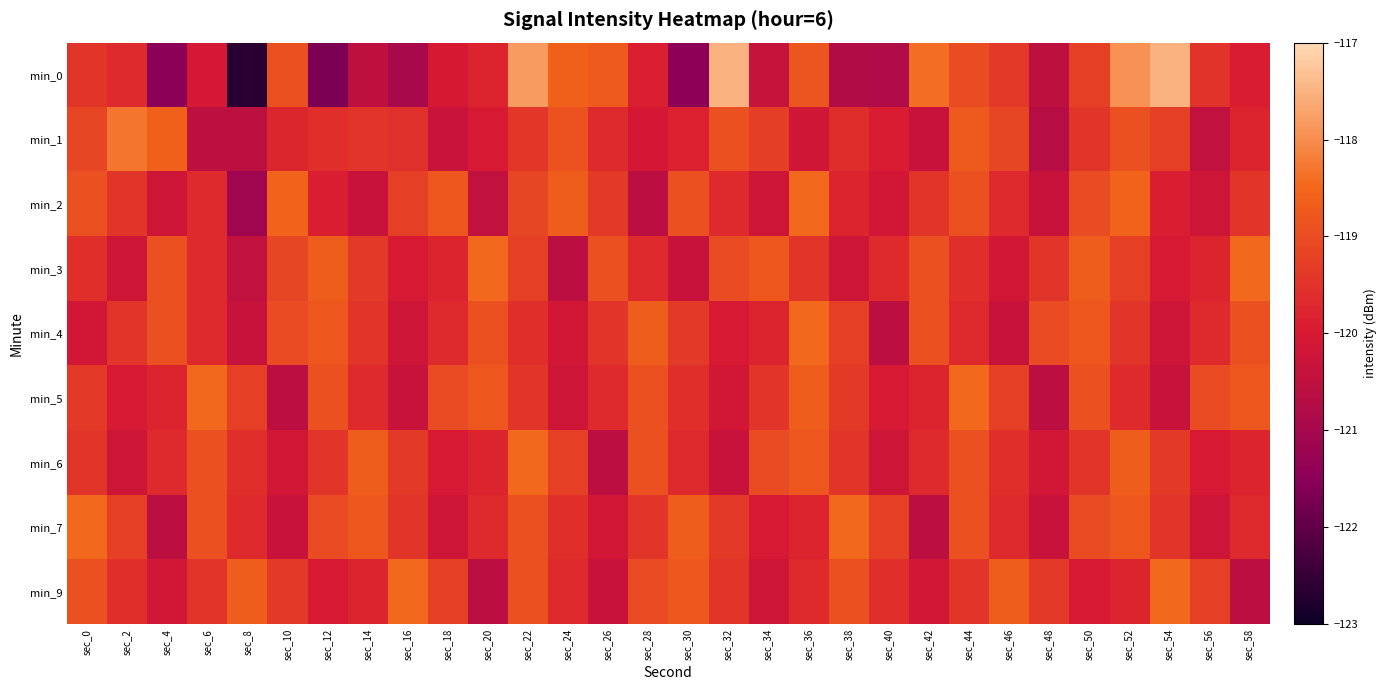

Reading left to right, list all the values displayed in this chart.

min_0: sec_0=-119.5	sec_2=-119.7	sec_4=-121.5	sec_6=-120.1	sec_8=-122.6	sec_10=-118.9	sec_12=-121.7	sec_14=-120.5	sec_16=-120.9	sec_18=-120.0	sec_20=-119.8	sec_22=-117.8	sec_24=-118.6	sec_26=-118.7	sec_28=-119.9	sec_30=-121.4	sec_32=-117.5	sec_34=-120.4	sec_36=-118.8	sec_38=-120.8	sec_40=-120.8	sec_42=-118.4	sec_44=-119.0	sec_46=-119.4	sec_48=-120.5	sec_50=-119.3	sec_52=-117.9	sec_54=-117.5	sec_56=-119.5	sec_58=-119.9
min_1: sec_0=-119.1	sec_2=-118.3	sec_4=-118.6	sec_6=-120.5	sec_8=-120.6	sec_10=-119.7	sec_12=-119.6	sec_14=-119.5	sec_16=-119.5	sec_18=-120.3	sec_20=-120.0	sec_22=-119.4	sec_24=-118.9	sec_26=-119.7	sec_28=-120.1	sec_30=-119.8	sec_32=-118.9	sec_34=-119.3	sec_36=-120.2	sec_38=-119.6	sec_40=-119.9	sec_42=-120.3	sec_44=-118.8	sec_46=-119.1	sec_48=-120.7	sec_50=-119.5	sec_52=-118.9	sec_54=-119.2	sec_56=-120.5	sec_58=-119.8
min_2: sec_0=-118.9	sec_2=-119.5	sec_4=-120.2	sec_6=-119.7	sec_8=-121.1	sec_10=-118.6	sec_12=-119.9	sec_14=-120.3	sec_16=-119.2	sec_18=-118.8	sec_20=-120.5	sec_22=-119.1	sec_24=-118.7	sec_26=-119.3	sec_28=-120.6	sec_30=-118.9	sec_32=-119.7	sec_34=-120.2	sec_36=-118.5	sec_38=-119.8	sec_40=-120.1	sec_42=-119.5	sec_44=-118.9	sec_46=-119.7	sec_48=-120.3	sec_50=-119.0	sec_52=-118.6	sec_54=-119.9	sec_56=-120.2	sec_58=-119.5
min_3: sec_0=-119.6	sec_2=-120.2	sec_4=-118.9	sec_6=-119.7	sec_8=-120.5	sec_10=-119.1	sec_12=-118.7	sec_14=-119.3	sec_16=-120.0	sec_18=-119.8	sec_20=-118.5	sec_22=-119.2	sec_24=-120.6	sec_26=-118.9	sec_28=-119.7	sec_30=-120.3	sec_32=-119.0	sec_34=-118.8	sec_36=-119.5	sec_38=-120.2	sec_40=-119.7	sec_42=-118.9	sec_44=-119.6	sec_46=-120.1	sec_48=-119.5	sec_50=-118.7	sec_52=-119.2	sec_54=-120.0	sec_56=-119.8	sec_58=-118.5
min_4: sec_0=-120.1	sec_2=-119.5	sec_4=-118.9	sec_6=-119.7	sec_8=-120.3	sec_10=-119.0	sec_12=-118.8	sec_14=-119.5	sec_16=-120.2	sec_18=-119.7	sec_20=-118.9	sec_22=-119.6	sec_24=-120.1	sec_26=-119.5	sec_28=-118.7	sec_30=-119.3	sec_32=-120.0	sec_34=-119.8	sec_36=-118.5	sec_38=-119.2	sec_40=-120.6	sec_42=-118.9	sec_44=-119.7	sec_46=-120.3	sec_48=-119.0	sec_50=-118.8	sec_52=-119.5	sec_54=-120.2	sec_56=-119.7	sec_58=-118.9
min_5: sec_0=-119.3	sec_2=-120.0	sec_4=-119.8	sec_6=-118.5	sec_8=-119.2	sec_10=-120.6	sec_12=-118.9	sec_14=-119.7	sec_16=-120.3	sec_18=-119.0	sec_20=-118.8	sec_22=-119.5	sec_24=-120.2	sec_26=-119.7	sec_28=-118.9	sec_30=-119.6	sec_32=-120.1	sec_34=-119.5	sec_36=-118.7	sec_38=-119.3	sec_40=-120.0	sec_42=-119.8	sec_44=-118.5	sec_46=-119.2	sec_48=-120.6	sec_50=-118.9	sec_52=-119.7	sec_54=-120.3	sec_56=-119.0	sec_58=-118.8
min_6: sec_0=-119.5	sec_2=-120.2	sec_4=-119.7	sec_6=-118.9	sec_8=-119.6	sec_10=-120.1	sec_12=-119.5	sec_14=-118.7	sec_16=-119.3	sec_18=-120.0	sec_20=-119.8	sec_22=-118.5	sec_24=-119.2	sec_26=-120.6	sec_28=-118.9	sec_30=-119.7	sec_32=-120.3	sec_34=-119.0	sec_36=-118.8	sec_38=-119.5	sec_40=-120.2	sec_42=-119.7	sec_44=-118.9	sec_46=-119.6	sec_48=-120.1	sec_50=-119.5	sec_52=-118.7	sec_54=-119.3	sec_56=-120.0	sec_58=-119.8
min_7: sec_0=-118.5	sec_2=-119.2	sec_4=-120.6	sec_6=-118.9	sec_8=-119.7	sec_10=-120.3	sec_12=-119.0	sec_14=-118.8	sec_16=-119.5	sec_18=-120.2	sec_20=-119.7	sec_22=-118.9	sec_24=-119.6	sec_26=-120.1	sec_28=-119.5	sec_30=-118.7	sec_32=-119.3	sec_34=-120.0	sec_36=-119.8	sec_38=-118.5	sec_40=-119.2	sec_42=-120.6	sec_44=-118.9	sec_46=-119.7	sec_48=-120.3	sec_50=-119.0	sec_52=-118.8	sec_54=-119.5	sec_56=-120.2	sec_58=-119.7
min_9: sec_0=-118.9	sec_2=-119.6	sec_4=-120.1	sec_6=-119.5	sec_8=-118.7	sec_10=-119.3	sec_12=-120.0	sec_14=-119.8	sec_16=-118.5	sec_18=-119.2	sec_20=-120.6	sec_22=-118.9	sec_24=-119.7	sec_26=-120.3	sec_28=-119.0	sec_30=-118.8	sec_32=-119.5	sec_34=-120.2	sec_36=-119.7	sec_38=-118.9	sec_40=-119.6	sec_42=-120.1	sec_44=-119.5	sec_46=-118.7	sec_48=-119.3	sec_50=-120.0	sec_52=-119.8	sec_54=-118.5	sec_56=-119.2	sec_58=-120.6